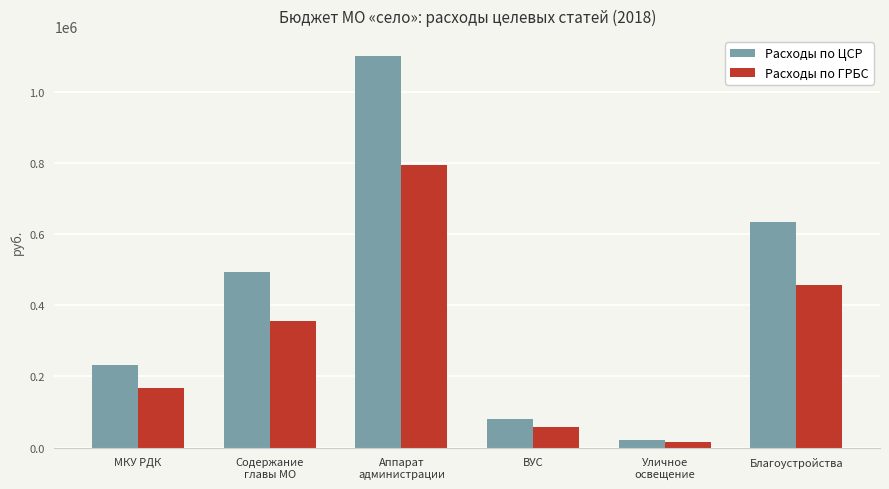

Which category has the lowest value across all series?

Уличное
освещение